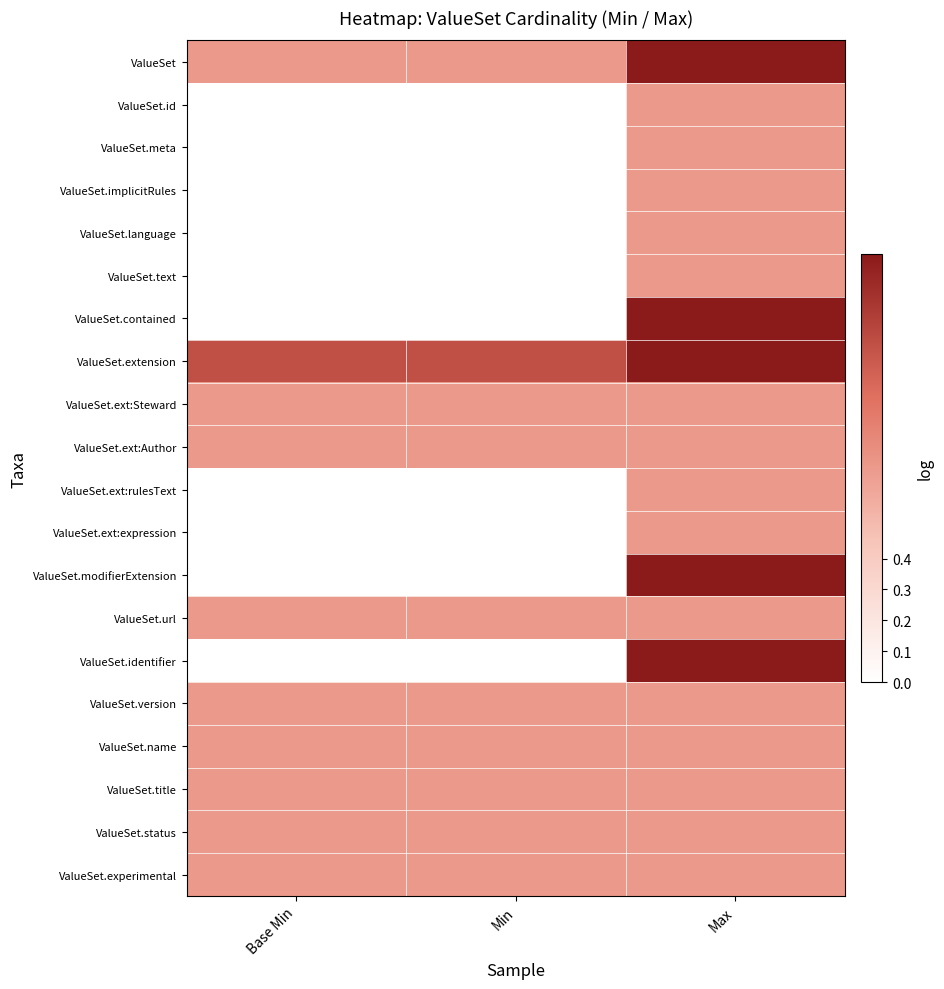

List the series in order of their peak value, highest first.

ValueSet, ValueSet.contained, ValueSet.extension, ValueSet.modifierExtension, ValueSet.identifier, ValueSet.id, ValueSet.meta, ValueSet.implicitRules, ValueSet.language, ValueSet.text, ValueSet.ext:Steward, ValueSet.ext:Author, ValueSet.ext:rulesText, ValueSet.ext:expression, ValueSet.url, ValueSet.version, ValueSet.name, ValueSet.title, ValueSet.status, ValueSet.experimental